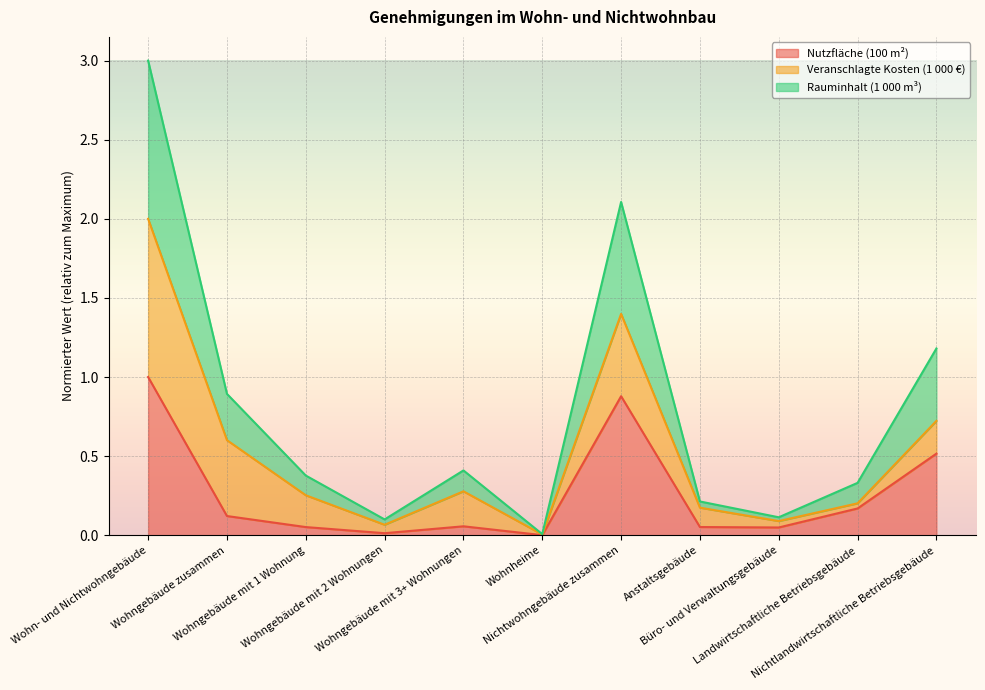

True or false: Rauminhalt (1 000 m³) and Nutzfläche (100 m²) intersect in this chart.

False